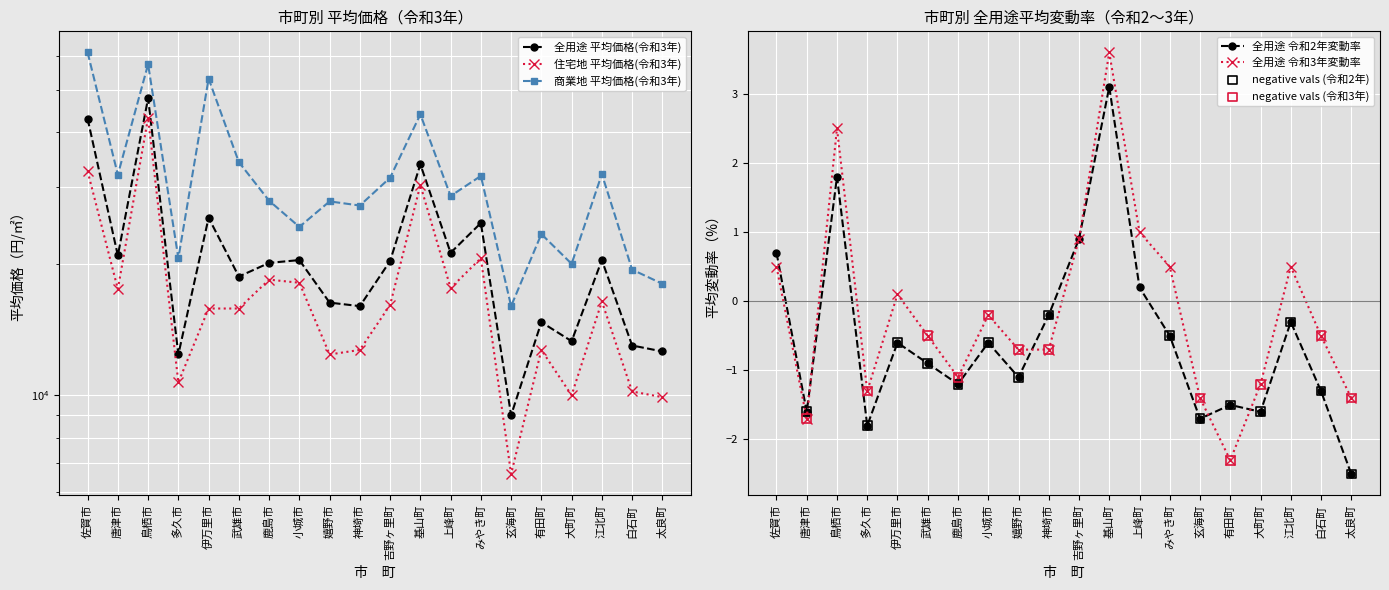

Which series has the widest spread of Y values?

商業地 平均価格(令和3年)